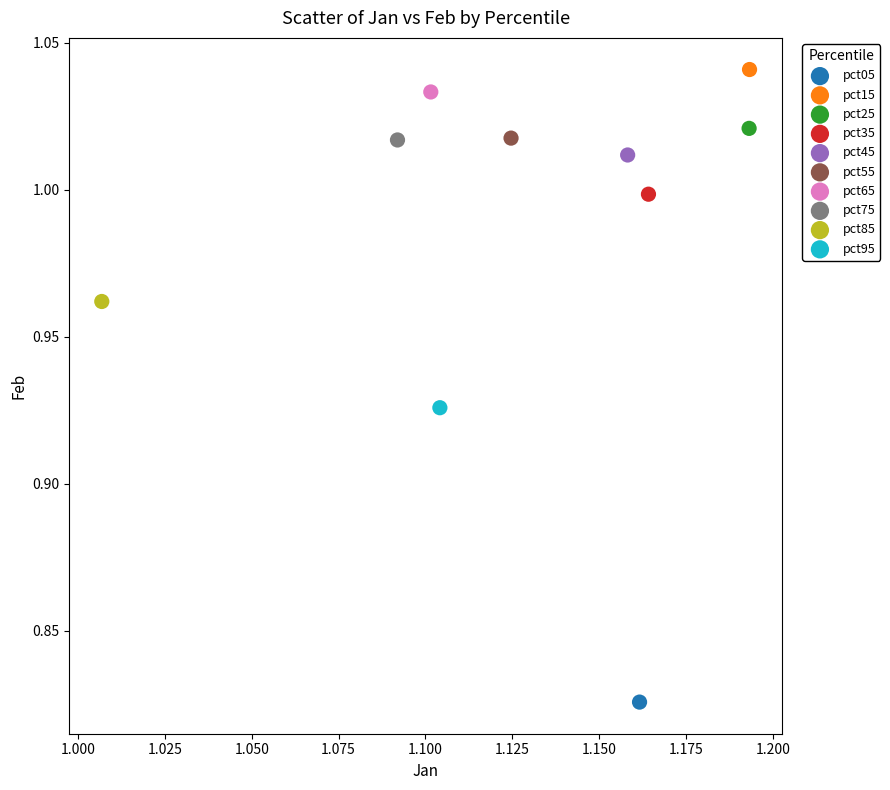

Which series reaches the minimum Y coordinate?

pct05